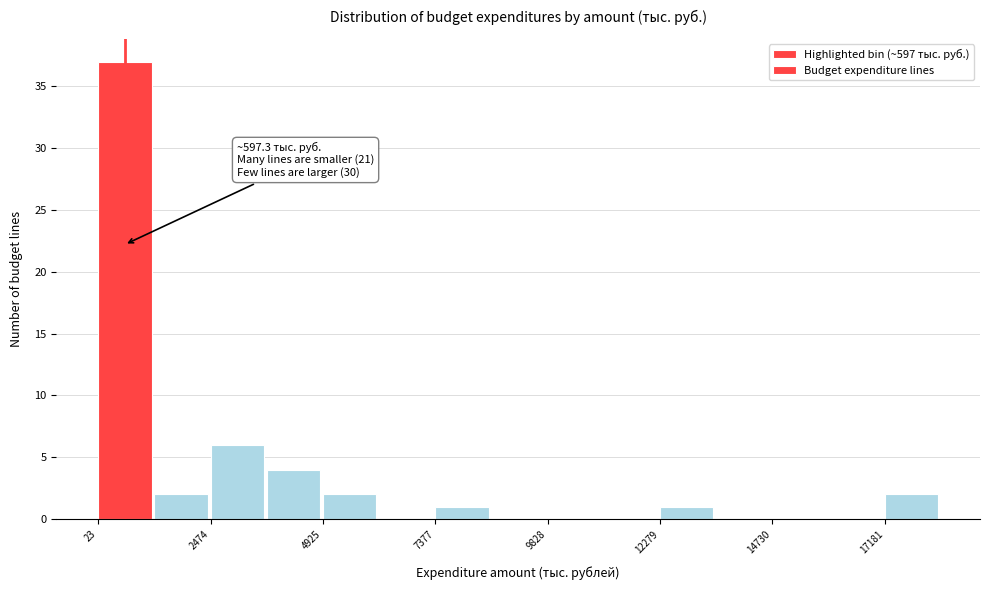

Around what value on the x-axis is the tallest bar? Give the approximate position of its centre, as read against the axis.

500